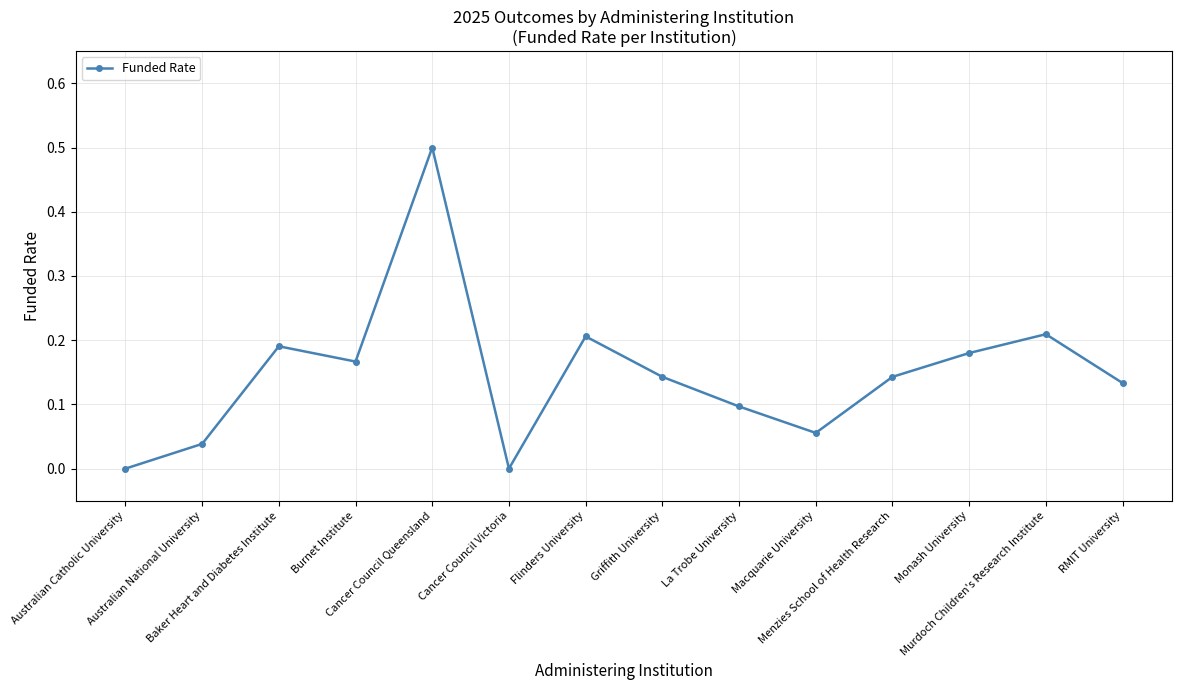

Is it true that the value at RMIT University is 0.2?

False